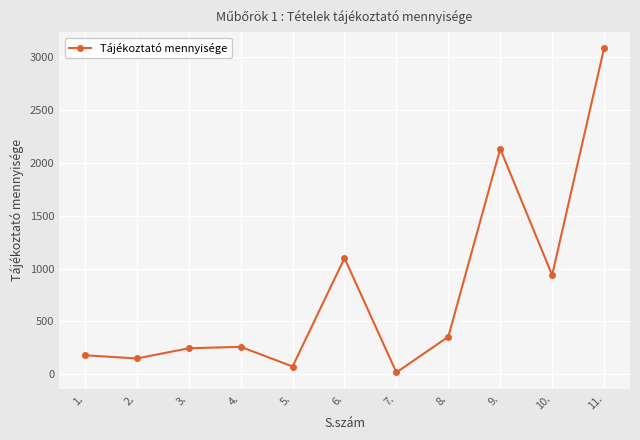

Between 3. and 11., which is larger?

11.